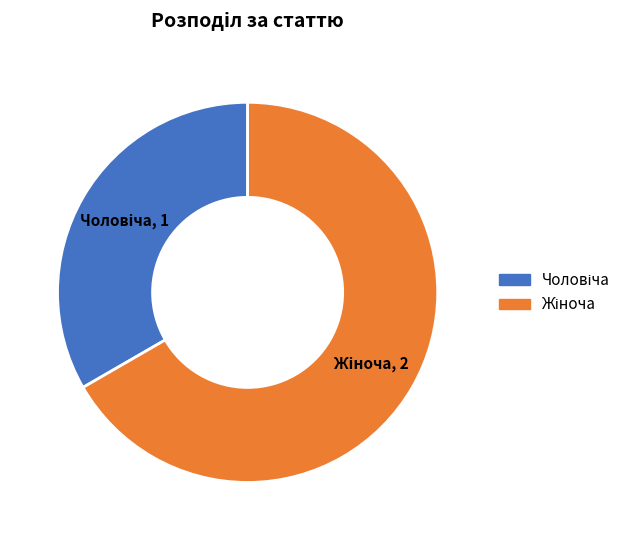

Is there a majority slice in this chart?

Yes